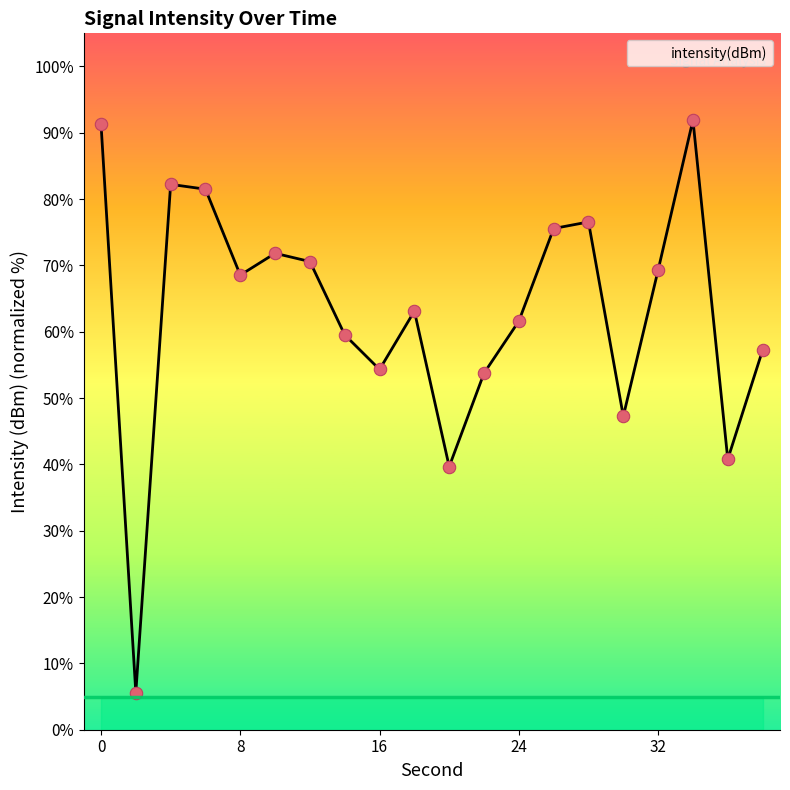

What is the greatest value displayed?

91.9